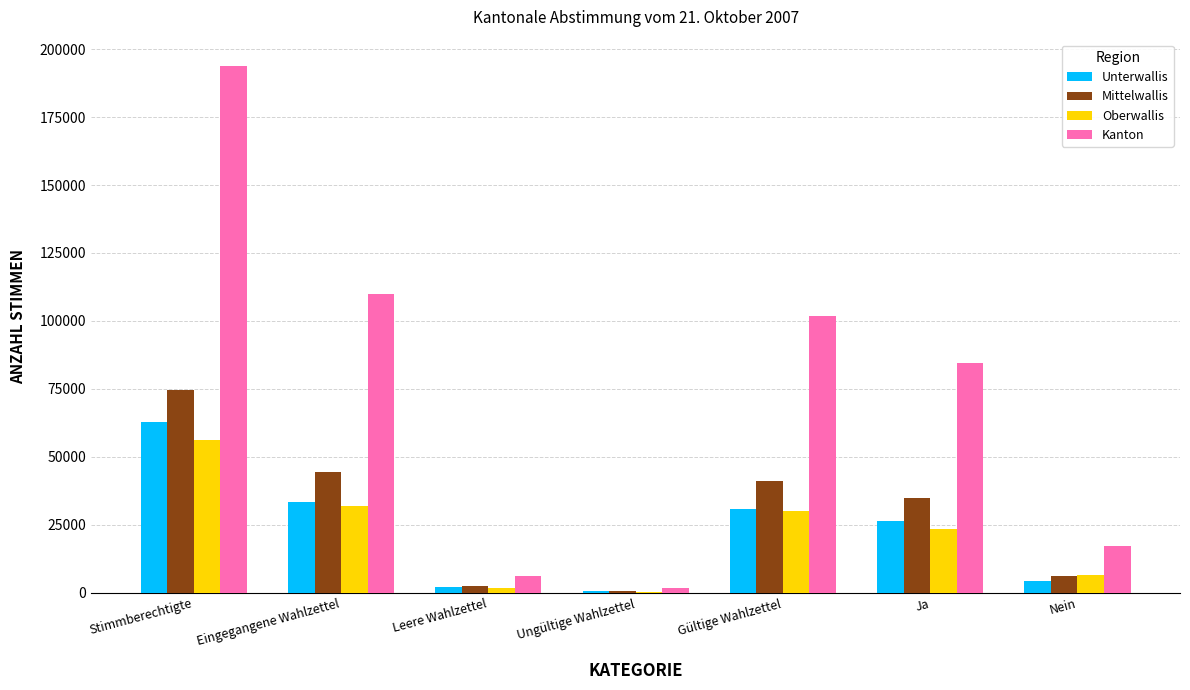

Reading right to left, transcribe all the data shown in this chart.

Unterwallis: 4454	26220	30674	553	1987	33214	62771
Mittelwallis: 6287	34981	41268	715	2479	44462	74696
Oberwallis: 6472	23506	29978	430	1660	32068	56338
Kanton: 17213	84707	101920	1698	6126	109744	193805